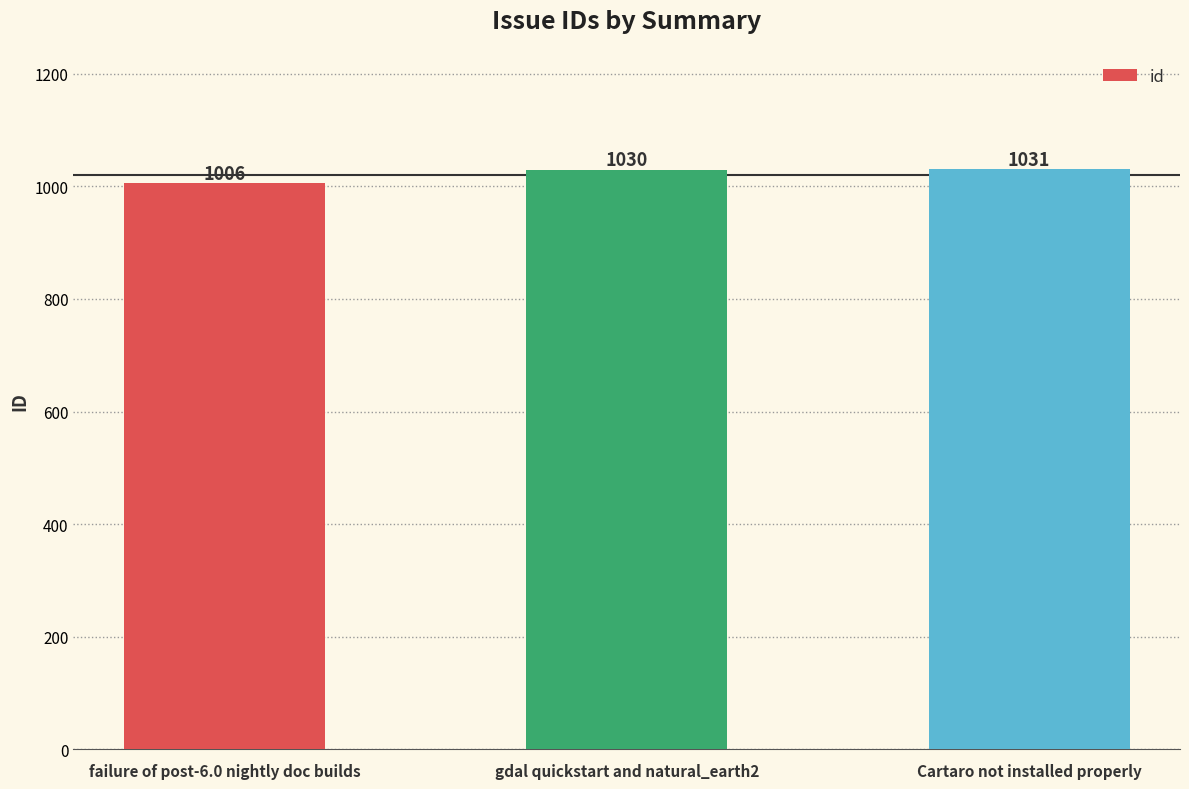

What is the value of the 1st bar from the left?

1006